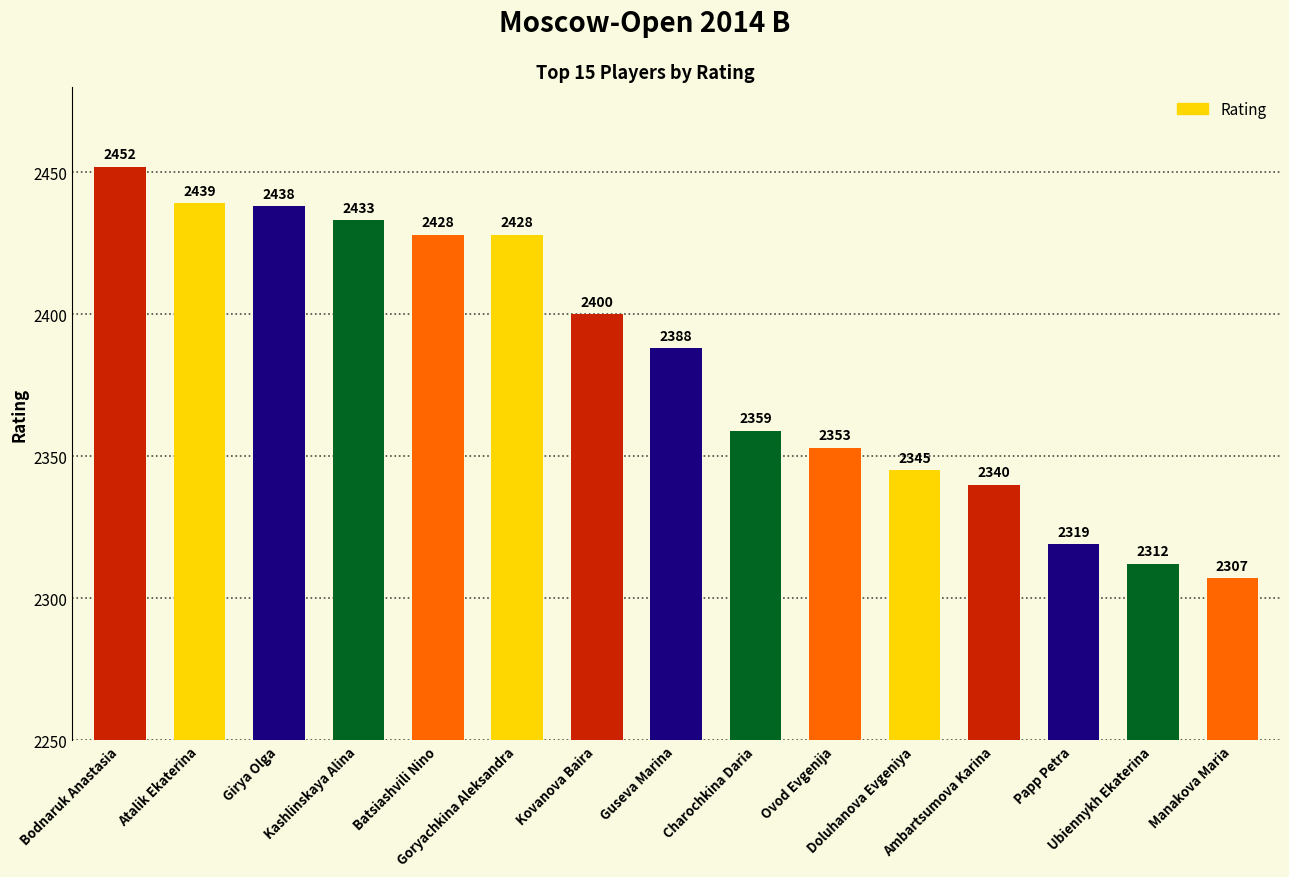

How many bars are there in total?

15